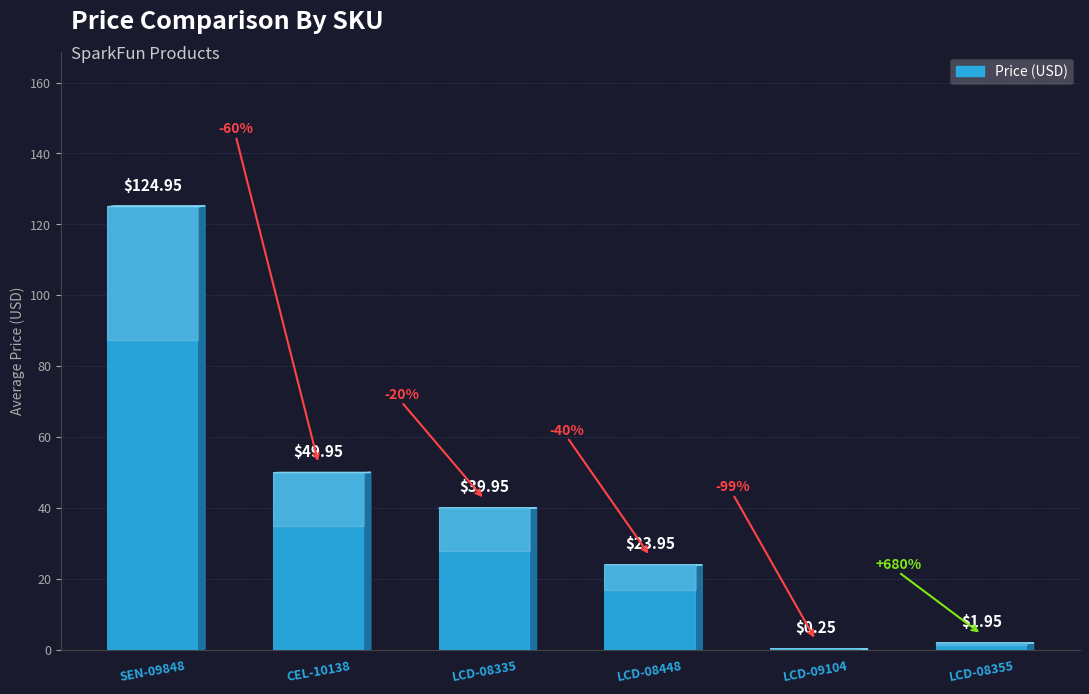

What is the sum of all values?

241.0